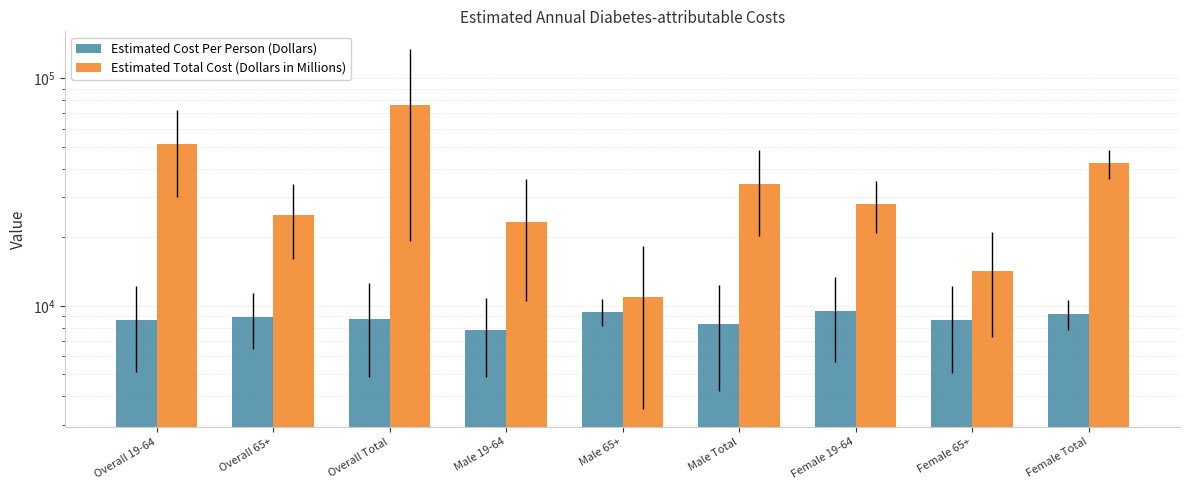

At how many categories does at least one series exceed 18774?

7